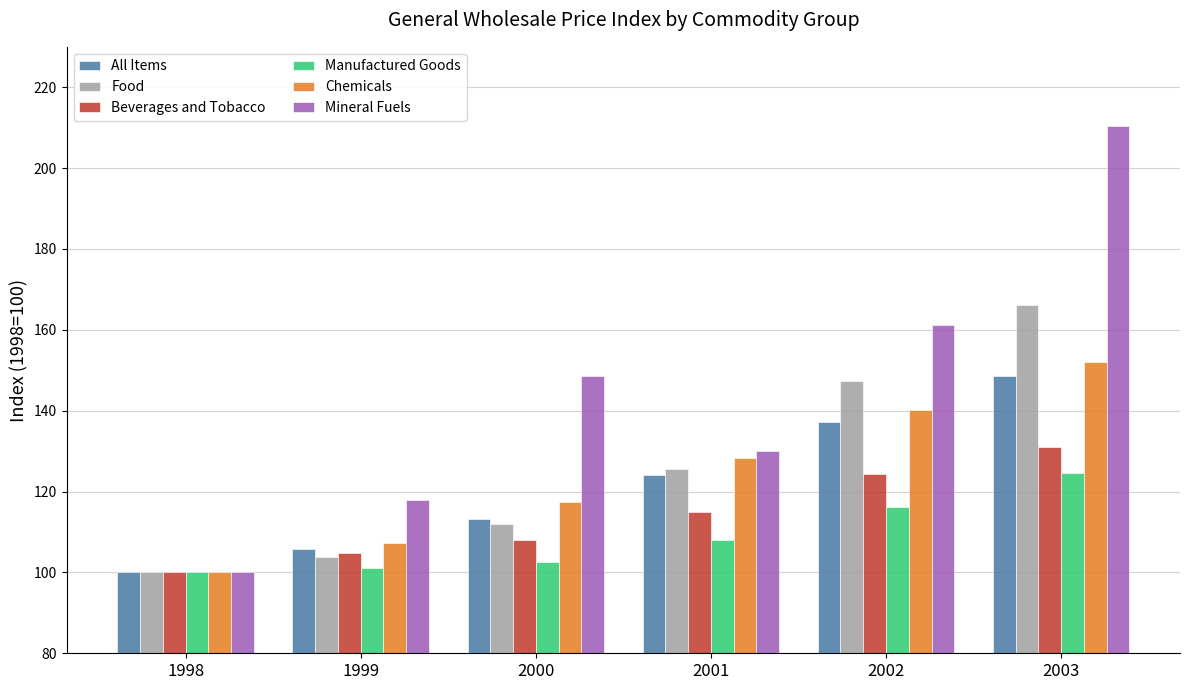

The Chemicals series shows 128.3 at 2001. True or false?

True